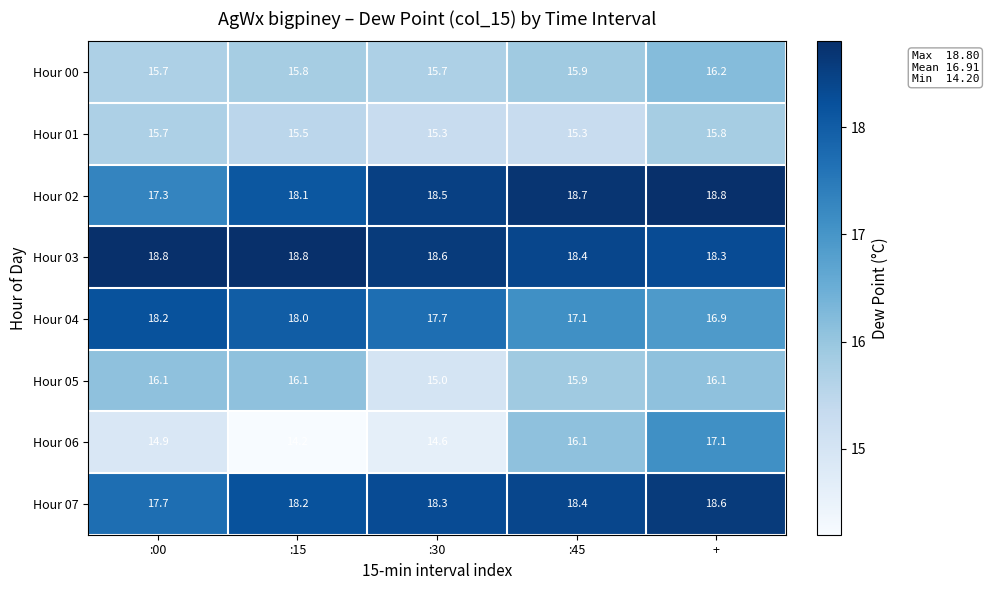

Is it true that Hour 03 equals 18.8 at :00?

True